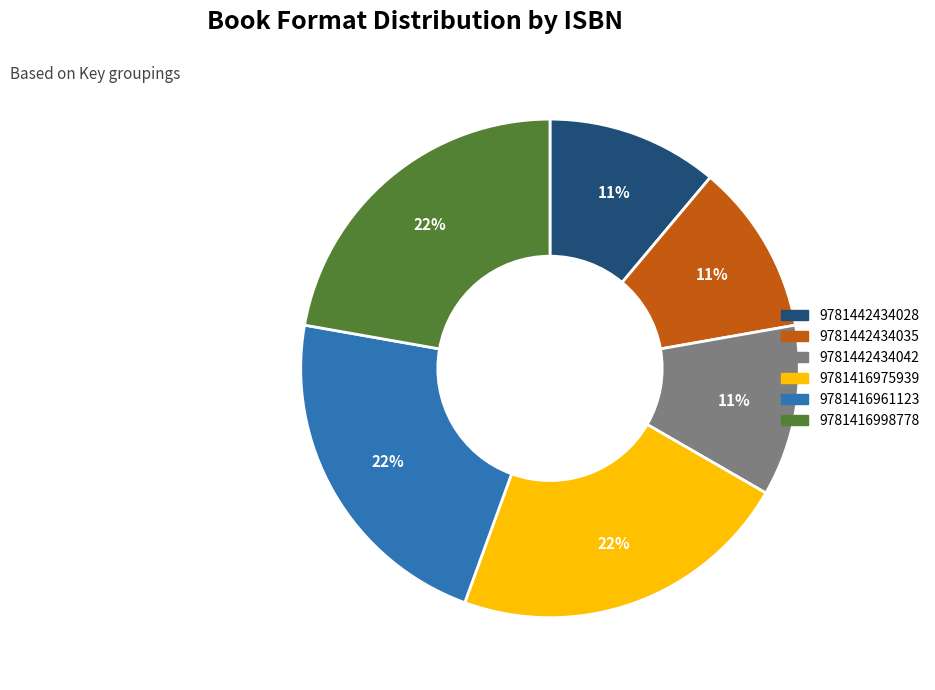

Is the sum of 9781416998778 and 9781416975939 greater than half?

No